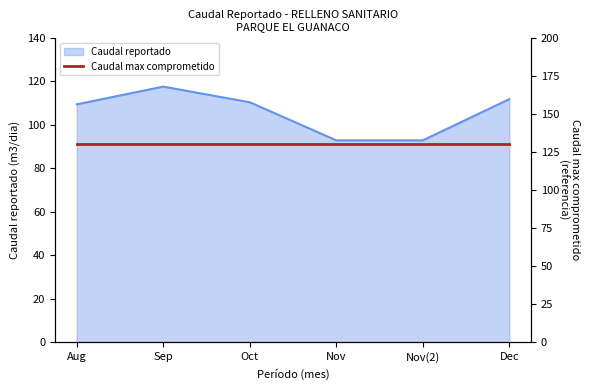

What is the sum of all values?

635.0